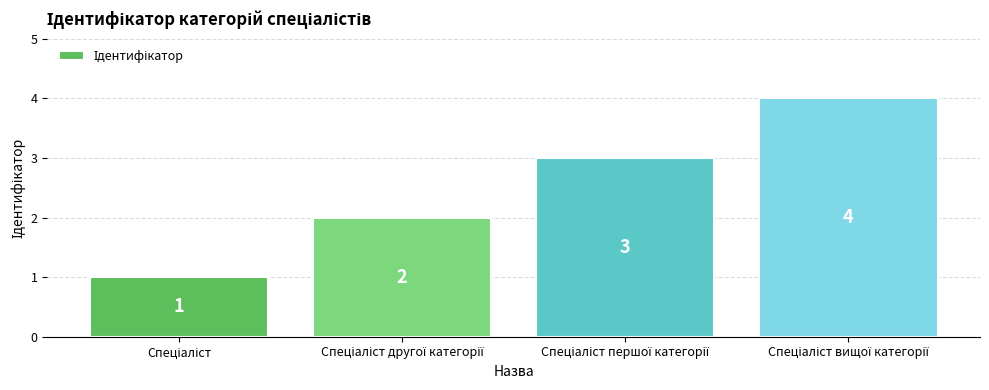

How many bars are there in total?

4